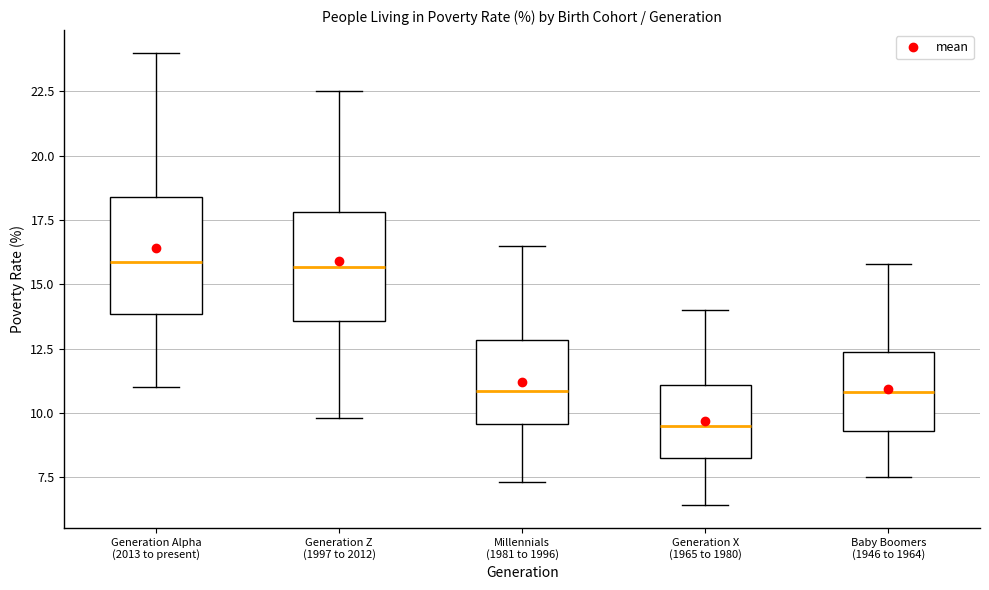

Where does the median line of the box for Millennials (1981 to 1996) sit on the y-axis? The values are not printed on the chart, so give them approximately, as read against the axis.

11.0